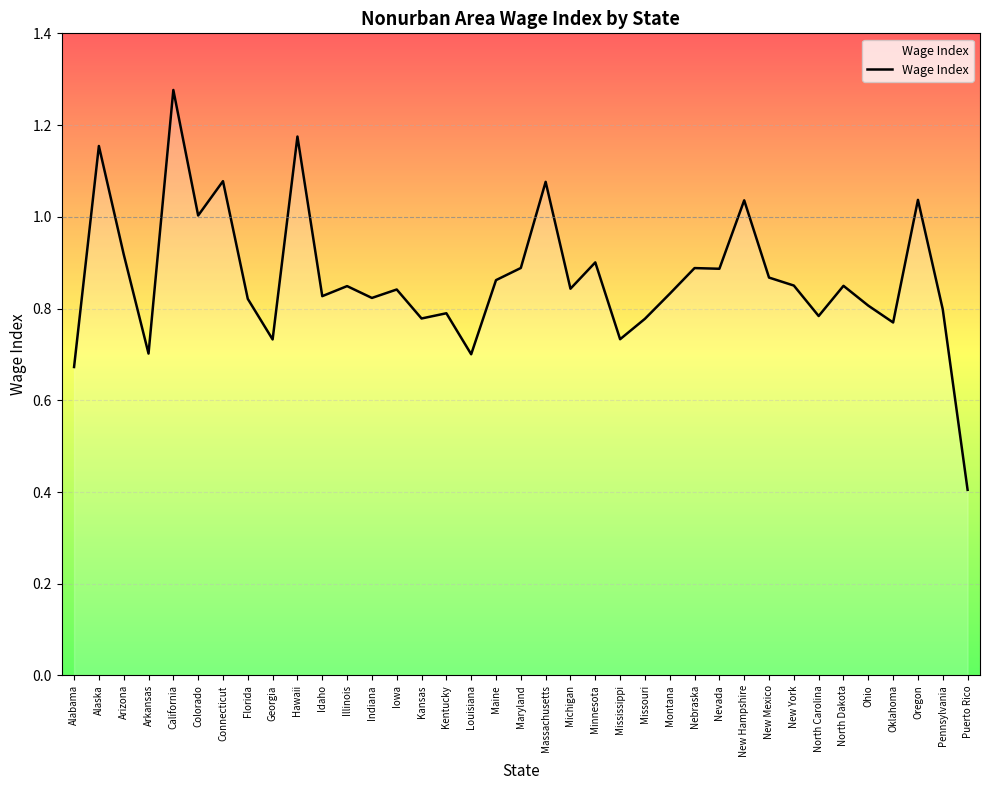

What is the change in value from Arkansas to Kansas?

+0.1